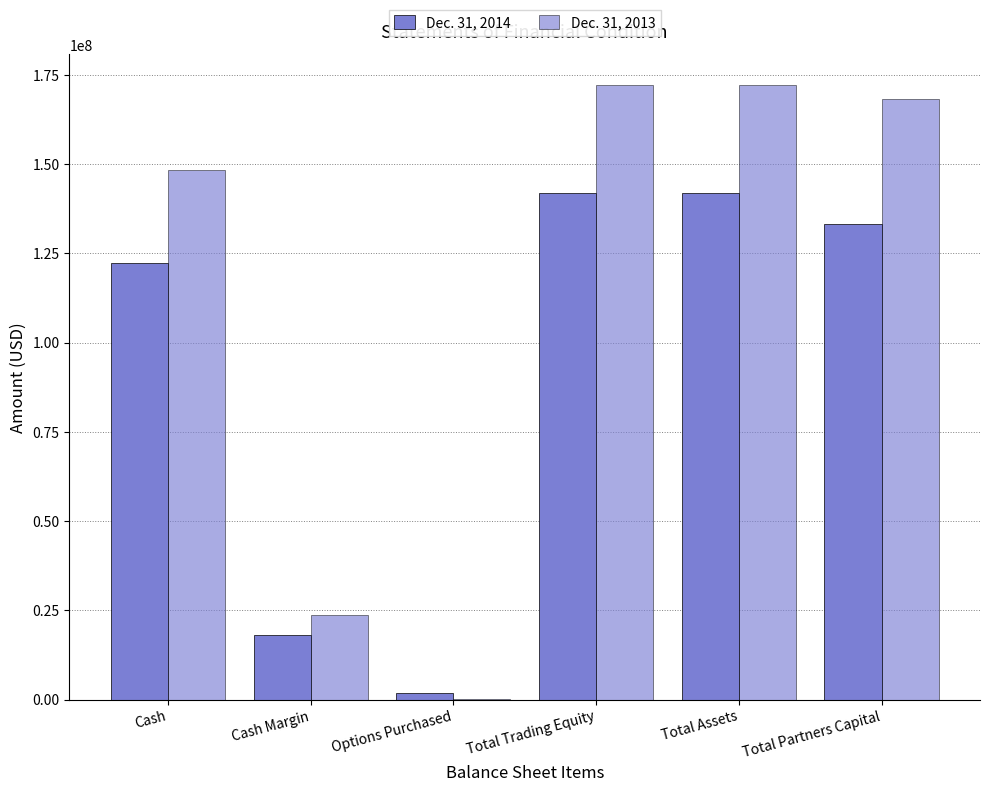

What is the greatest value displayed?

172141851